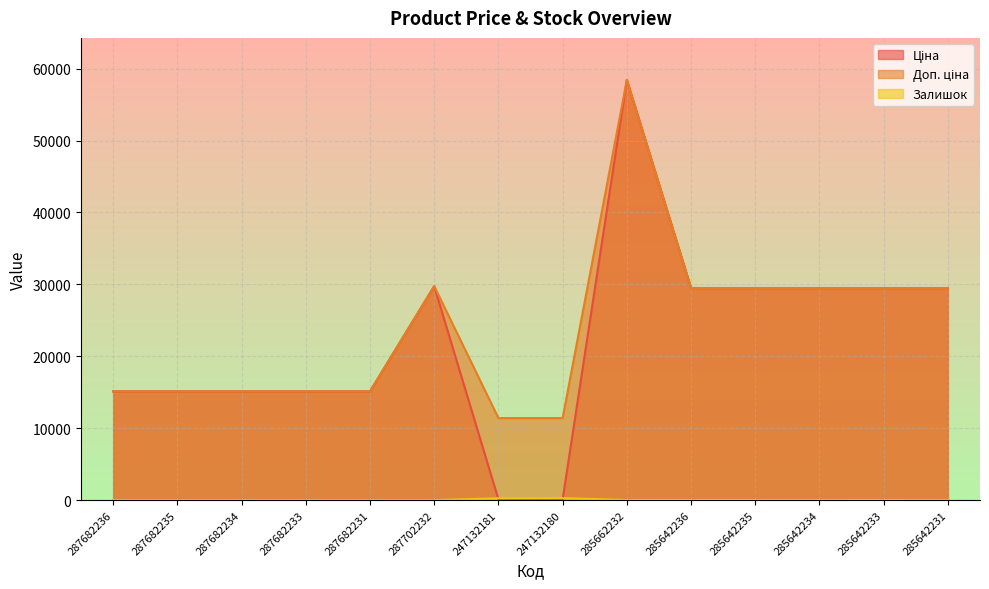

What is the difference between the maximum and second lowest values in the Доп. ціна series?

47016.5